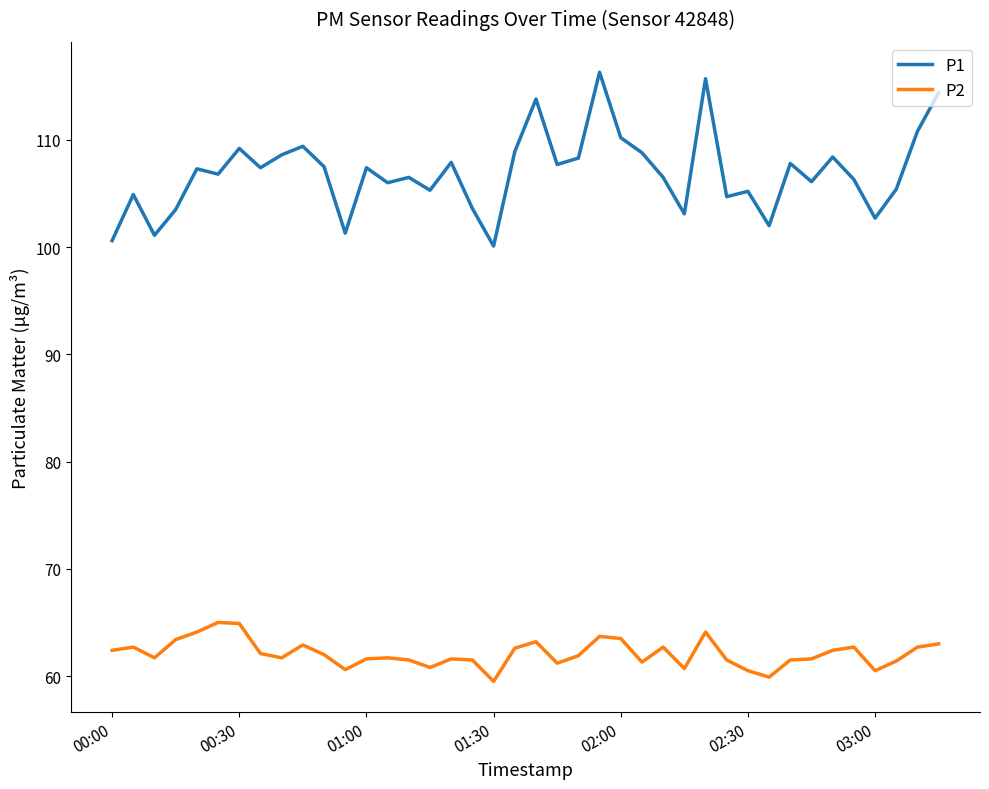

Which series has the widest spread of values?

P1